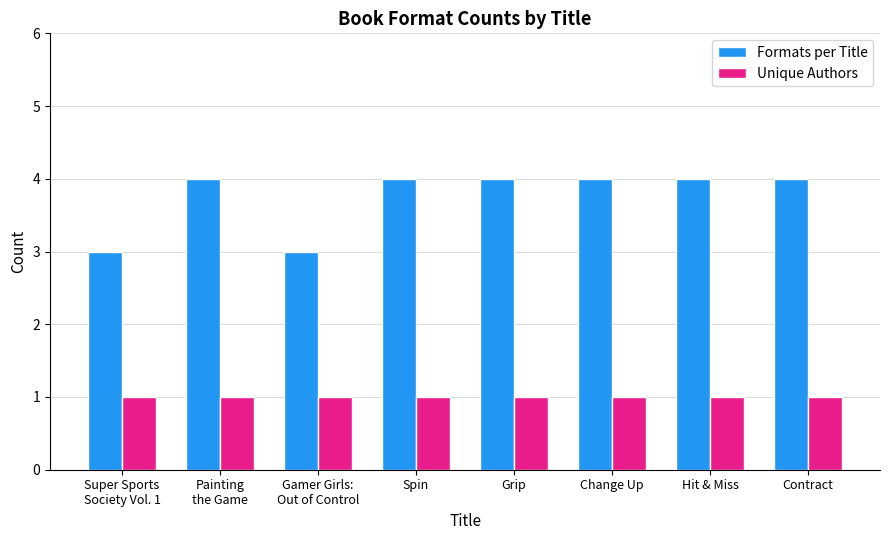

Reading left to right, what are all the values shown in this chart?

Formats per Title: Super Sports
Society Vol. 1=3	Painting
the Game=4	Gamer Girls:
Out of Control=3	Spin=4	Grip=4	Change Up=4	Hit & Miss=4	Contract=4
Unique Authors: Super Sports
Society Vol. 1=1	Painting
the Game=1	Gamer Girls:
Out of Control=1	Spin=1	Grip=1	Change Up=1	Hit & Miss=1	Contract=1